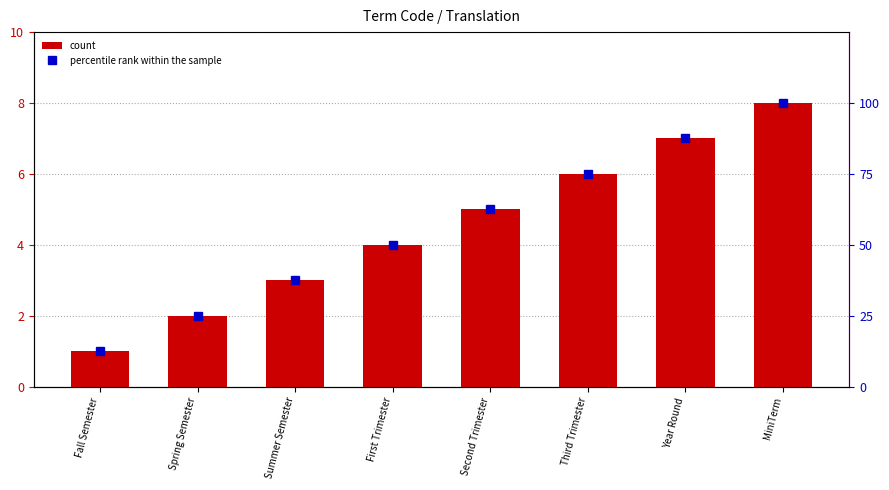

Where does the percentile rank within the sample series first go above 62?

Second Trimester